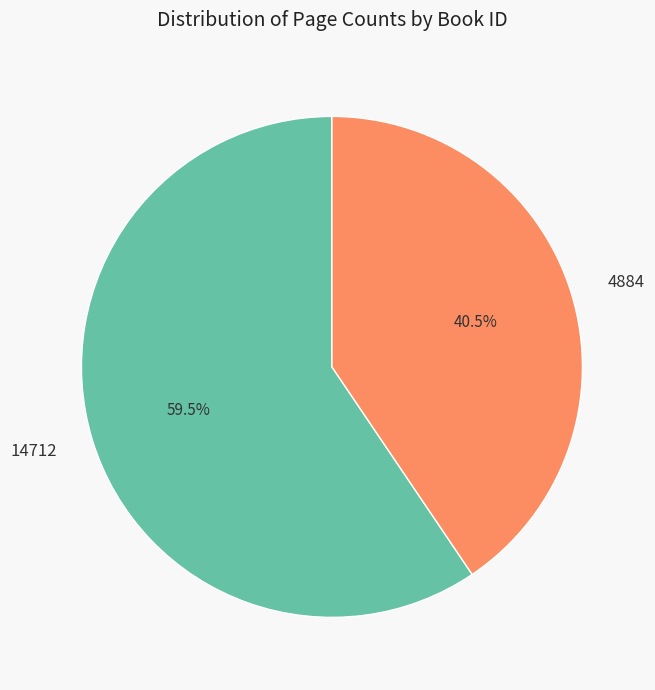

To the nearest percent, what is the difference between the 4884 and 14712 slice percentages?

19%